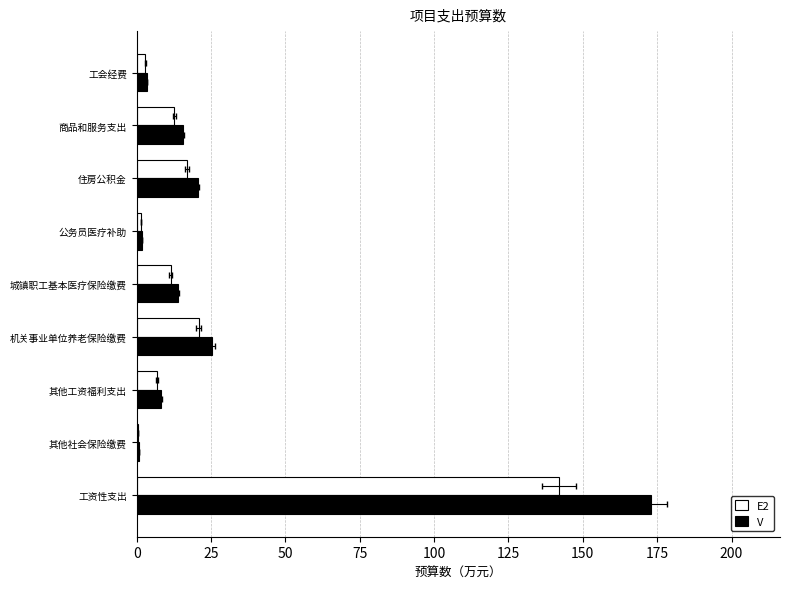

How many bars are there in each group?

2